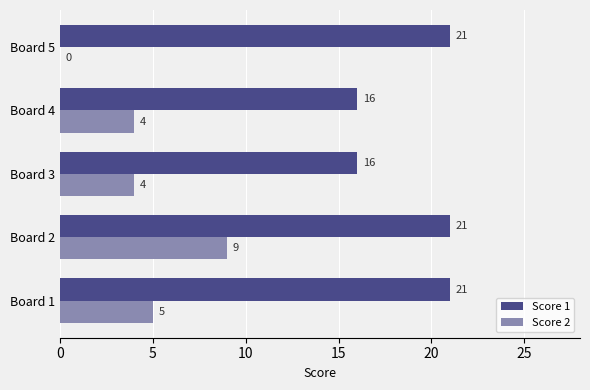

What is the maximum value for Score 1?

21